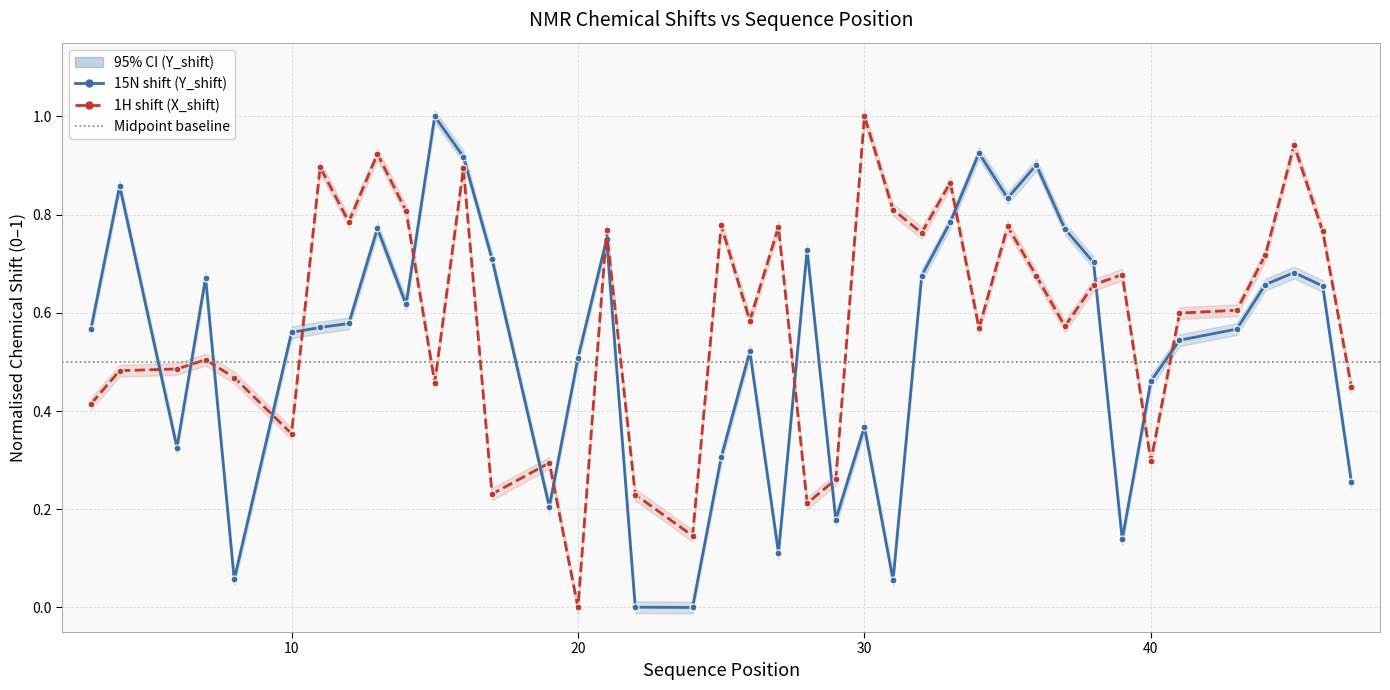

Is it true that Y_shift equals 0.7 at 38?

True